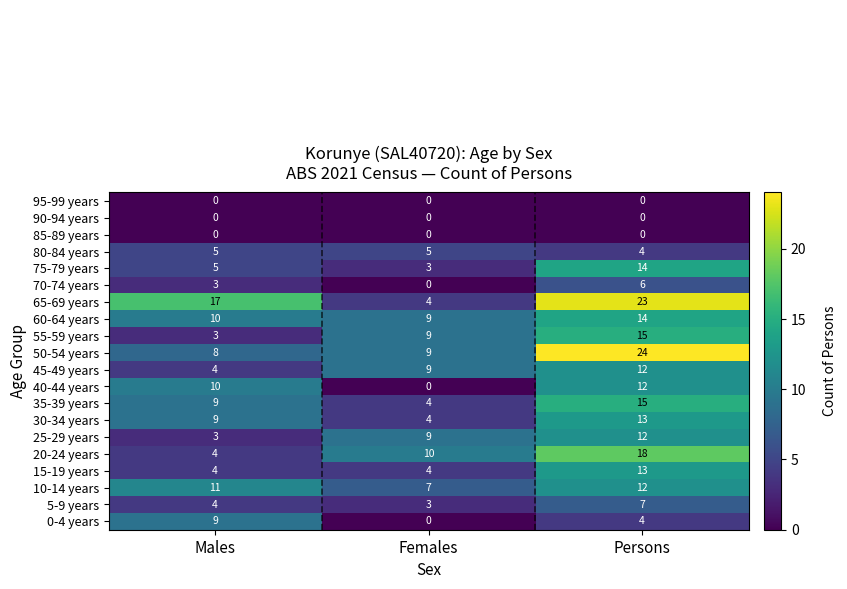

The 65-69 years series shows 31 at Persons. True or false?

False